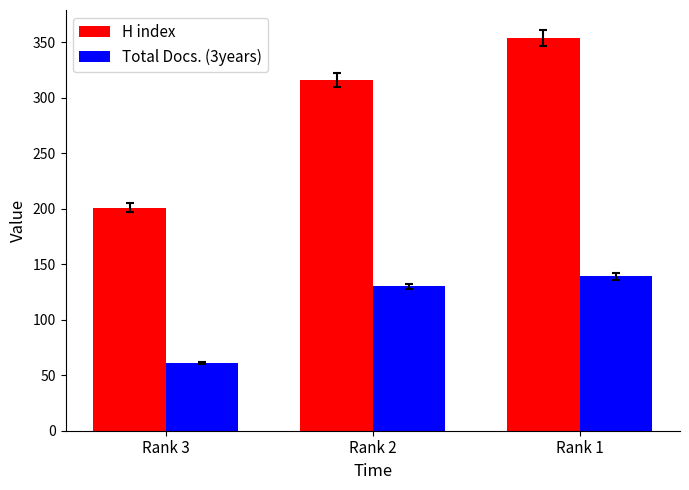

How many distinct data groups are displayed?

2